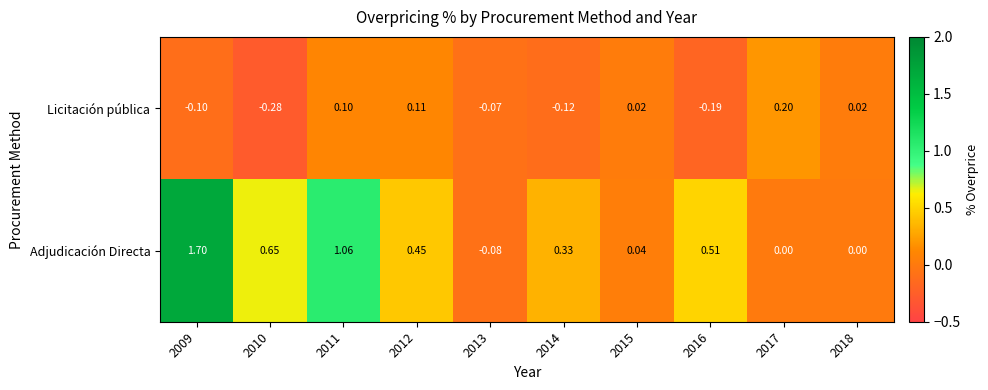

List the series in order of their peak value, highest first.

Adjudicación Directa, Licitación pública